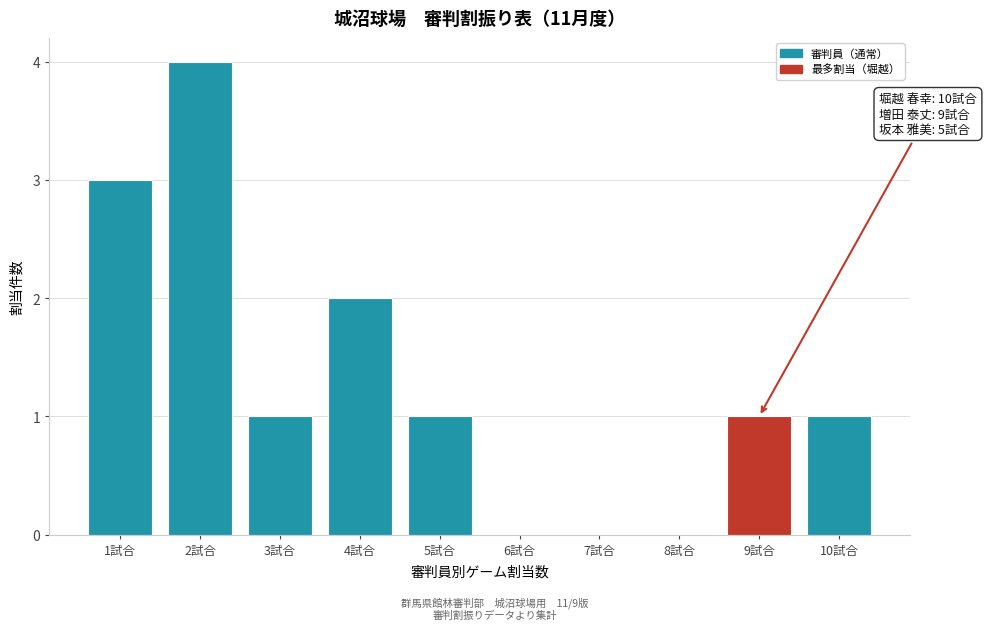

Reading left to right, extract all data points from this chart.

1試合=3	2試合=4	3試合=1	4試合=2	5試合=1	6試合=0	7試合=0	8試合=0	9試合=1	10試合=1